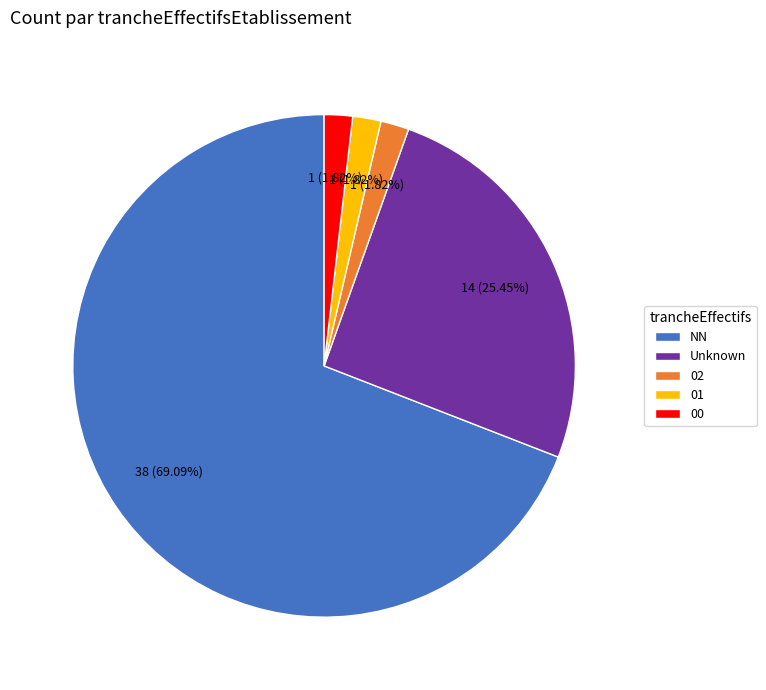

To the nearest percent, what portion does 02 represent?

2%